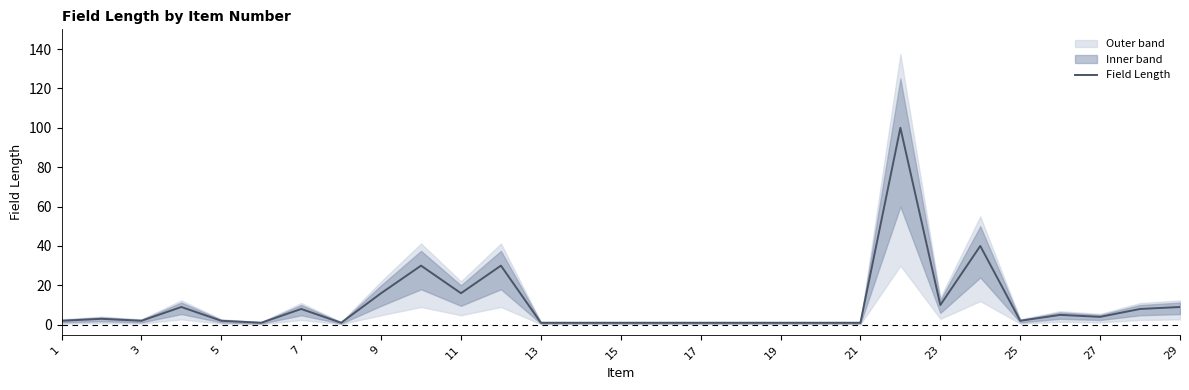

How many points are lower than both their immediate neighbors (excluding endpoints)?

7